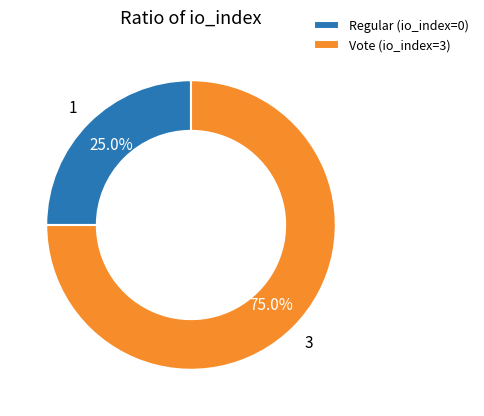

What is the total percentage of Vote (io_index=3) and Regular (io_index=0)?

100.0%